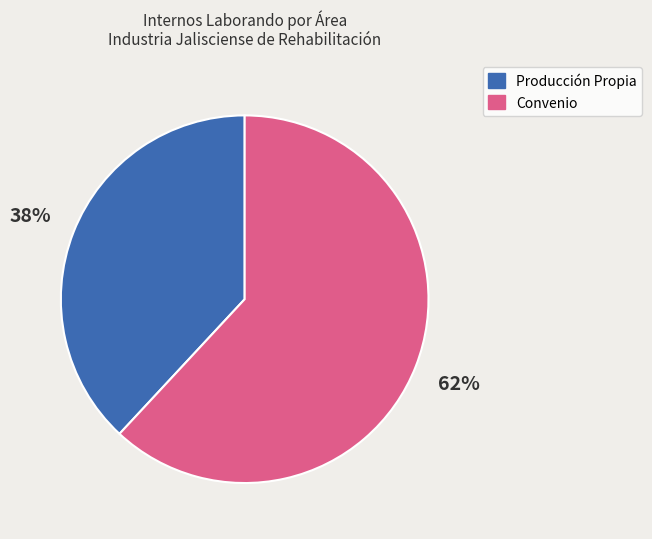

How many slices are in this pie chart?

2